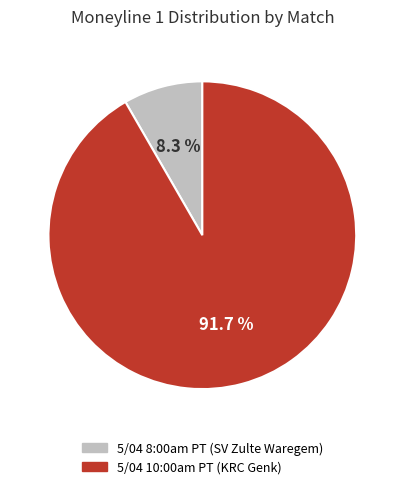

To the nearest percent, what percentage of the pie is 5/04 10:00am PT (KRC Genk)?

92%